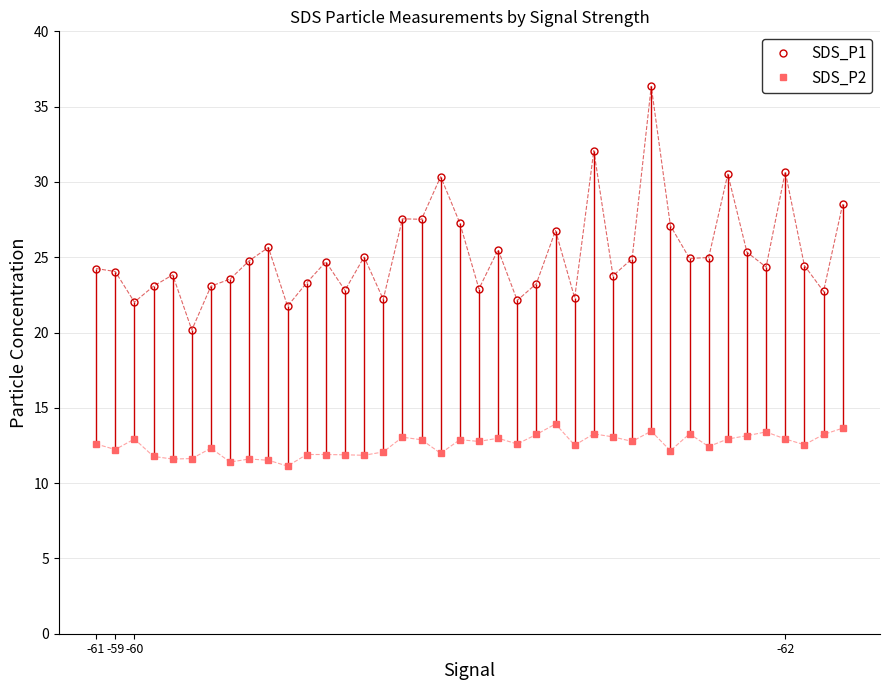

What is the spread (max minus min) of values at 39?

14.9